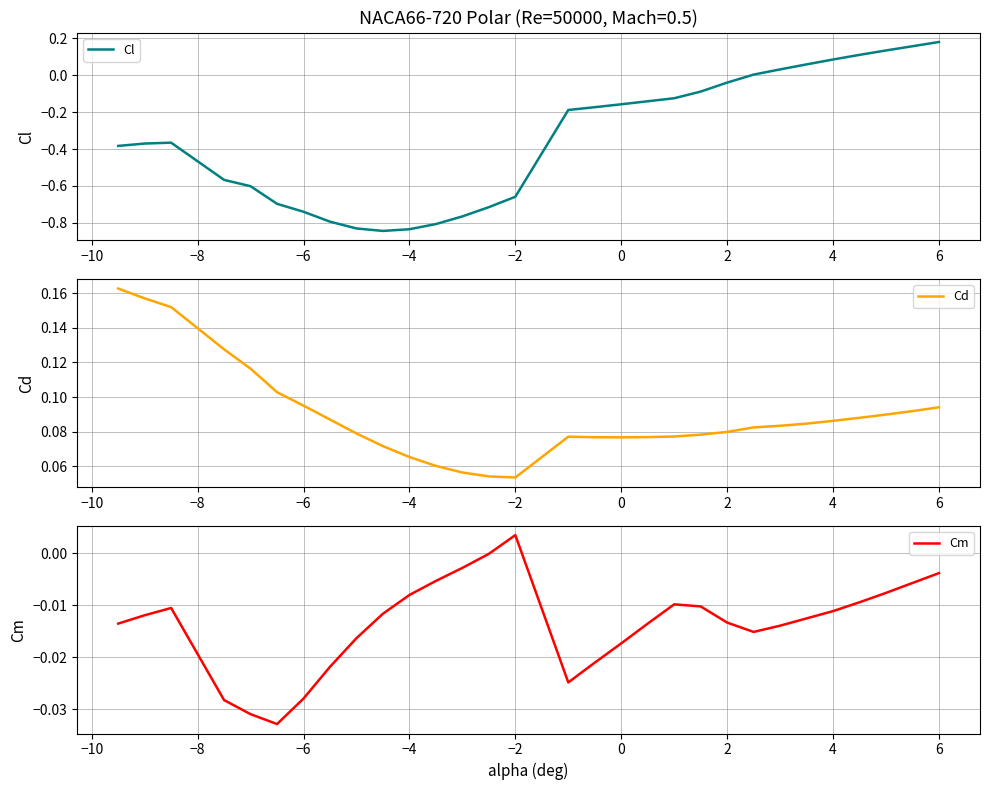

The value of Cl at 2 is -0.1. True or false?

False